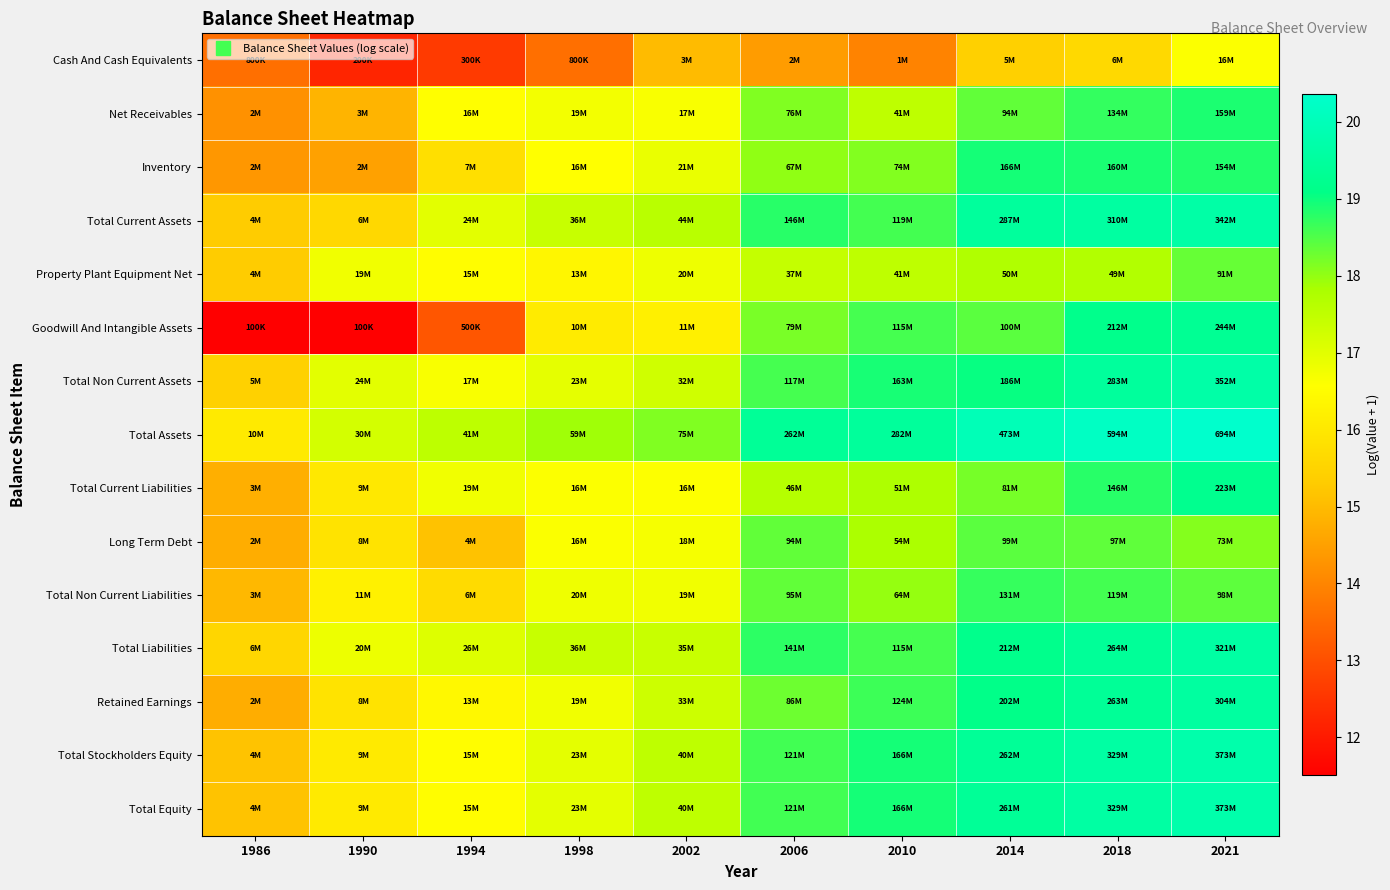

Which series has the widest spread of values?

Goodwill And Intangible Assets